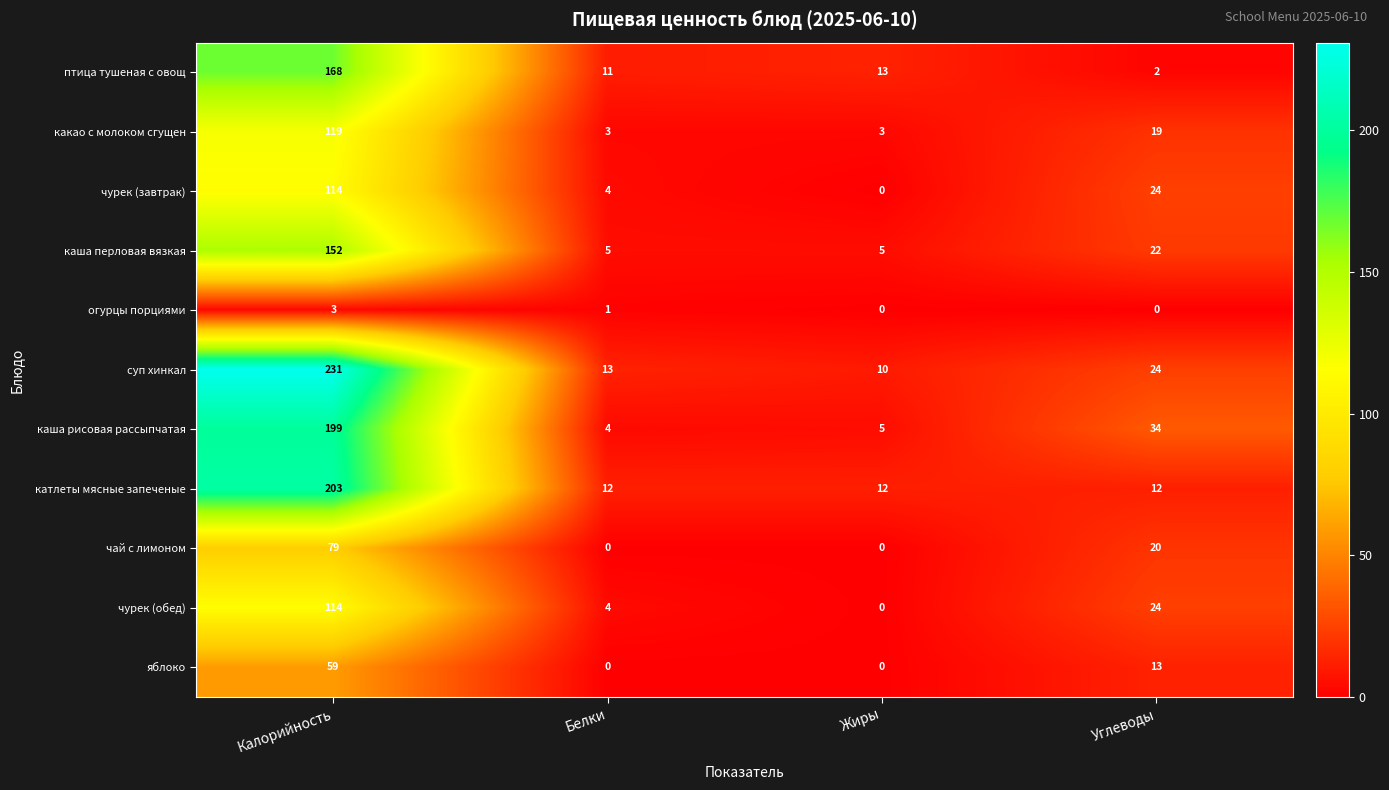

How many data points in чай с лимоном are less than 20?

2